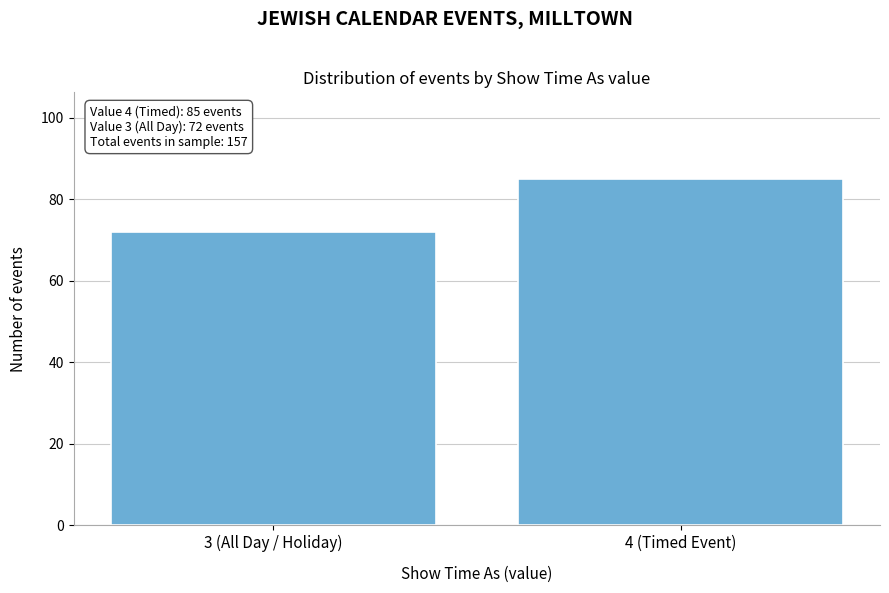

Reading left to right, transcribe all the data shown in this chart.

72	85